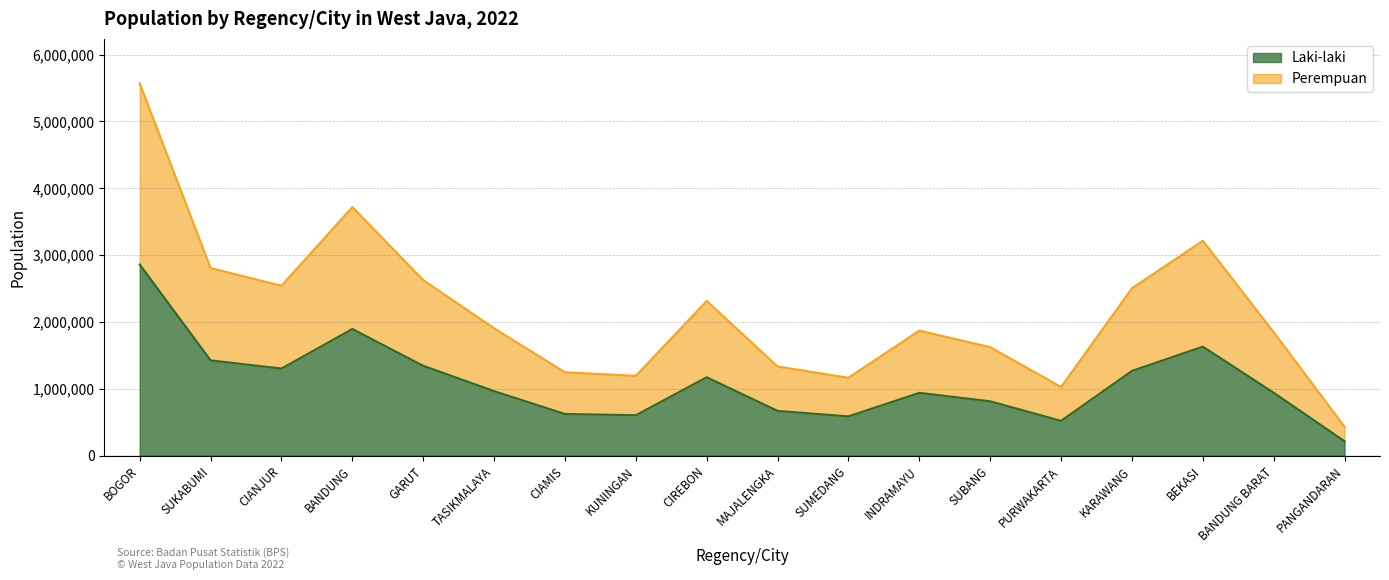

Which series has the largest total across all categories?

Perempuan